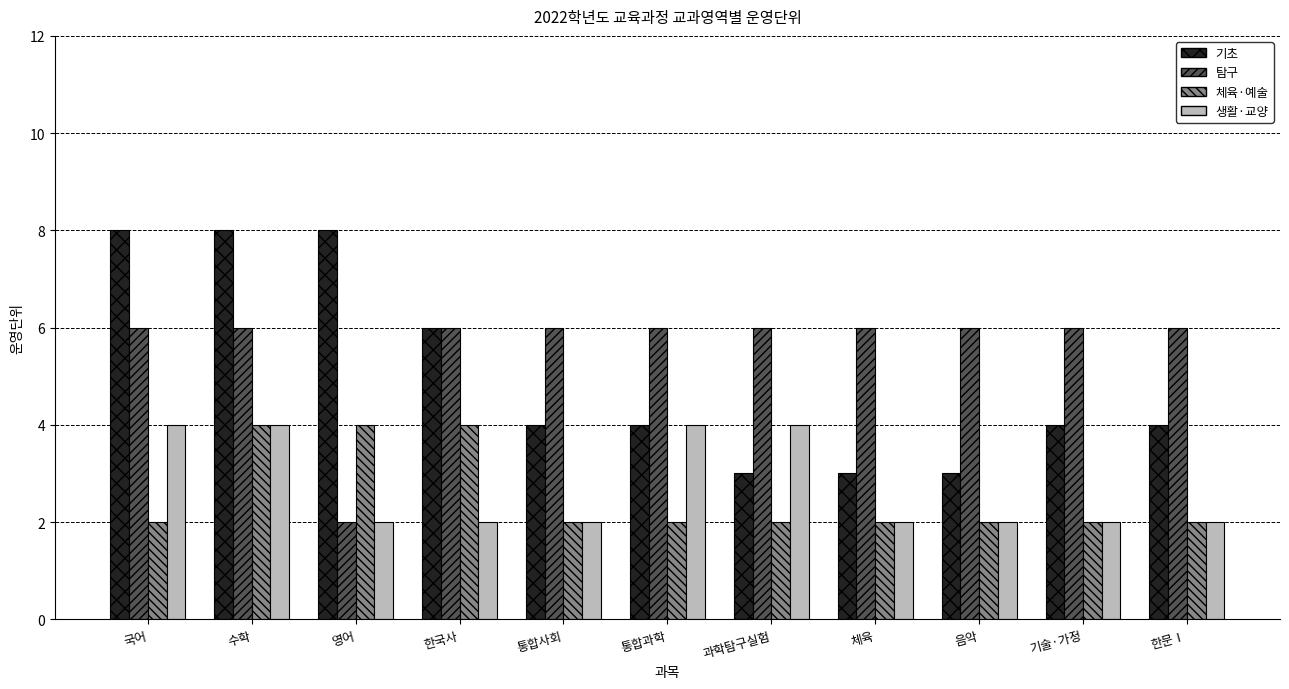

Which series has the largest total across all categories?

탐구